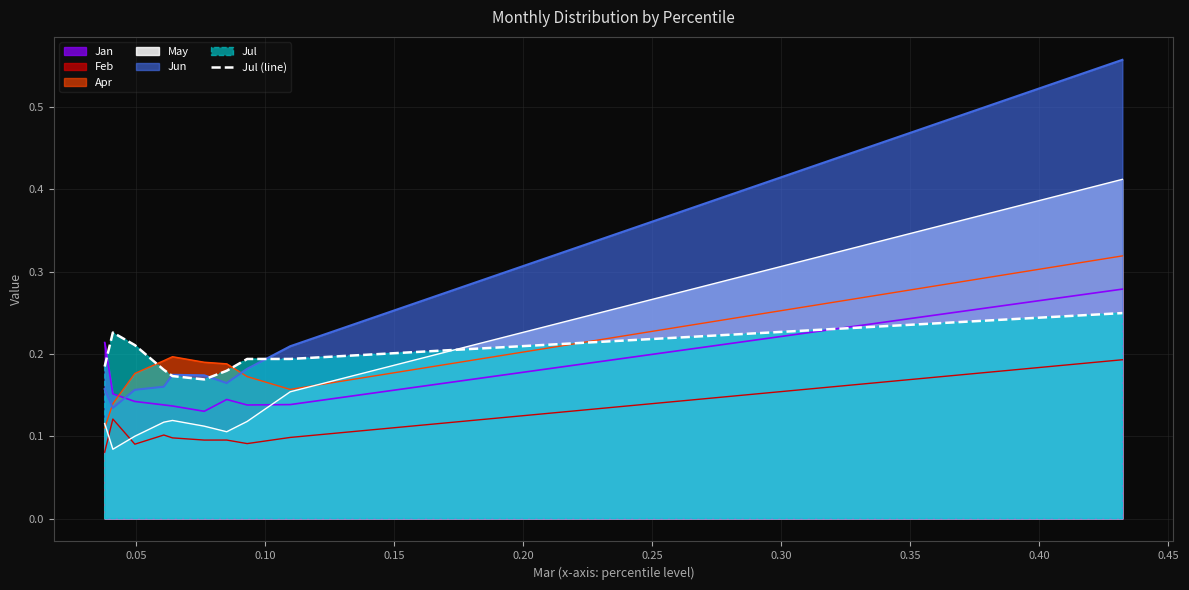

How many values are between 0 and 1?

10